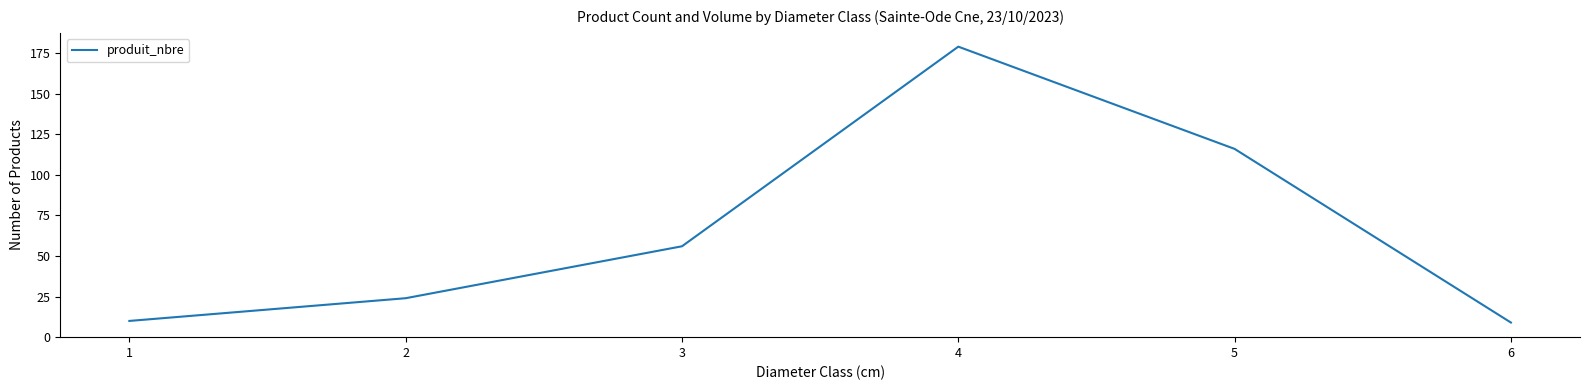

What is the difference between the maximum and minimum values?

170